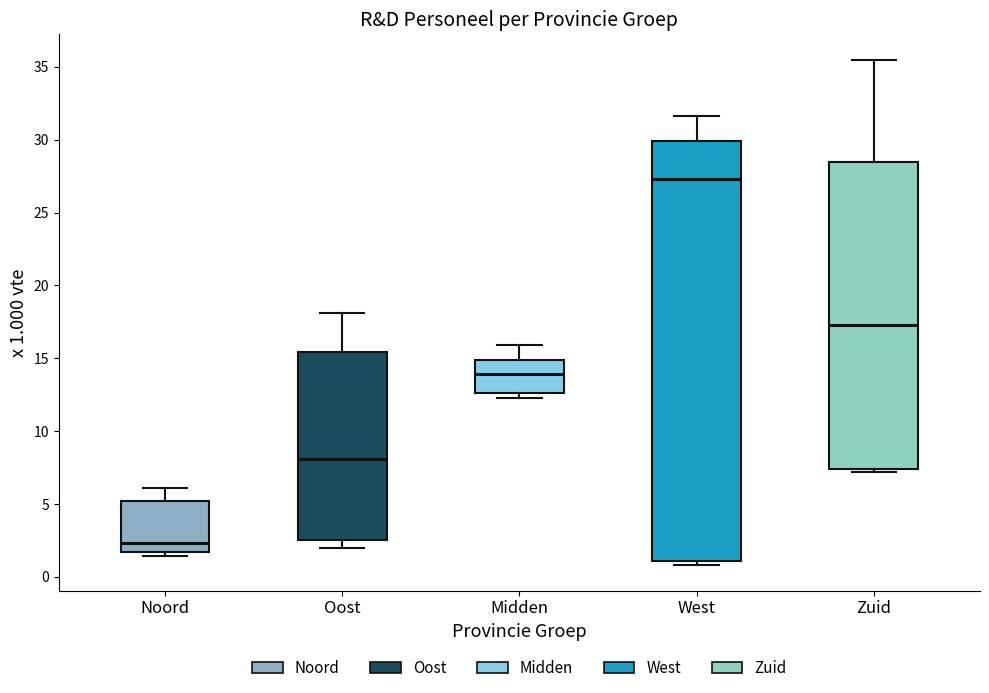

Where is the upper edge of the box for Zuid on the y-axis? The values are not printed on the chart, so give them approximately, as read against the axis.

28.5